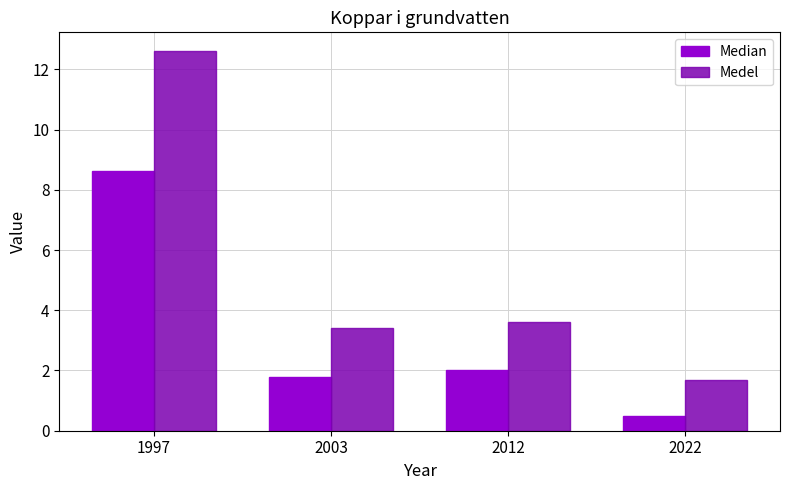

Between 1997 and 2012, which series saw the biggest shift?

Medel